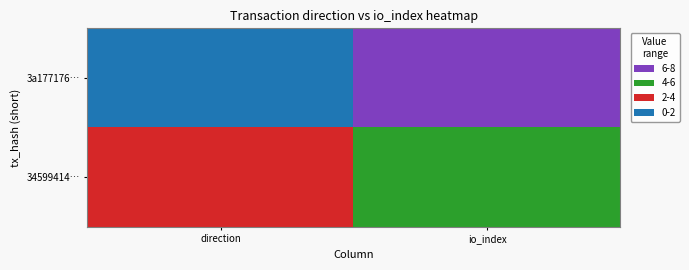

What is the smallest value displayed?

-1